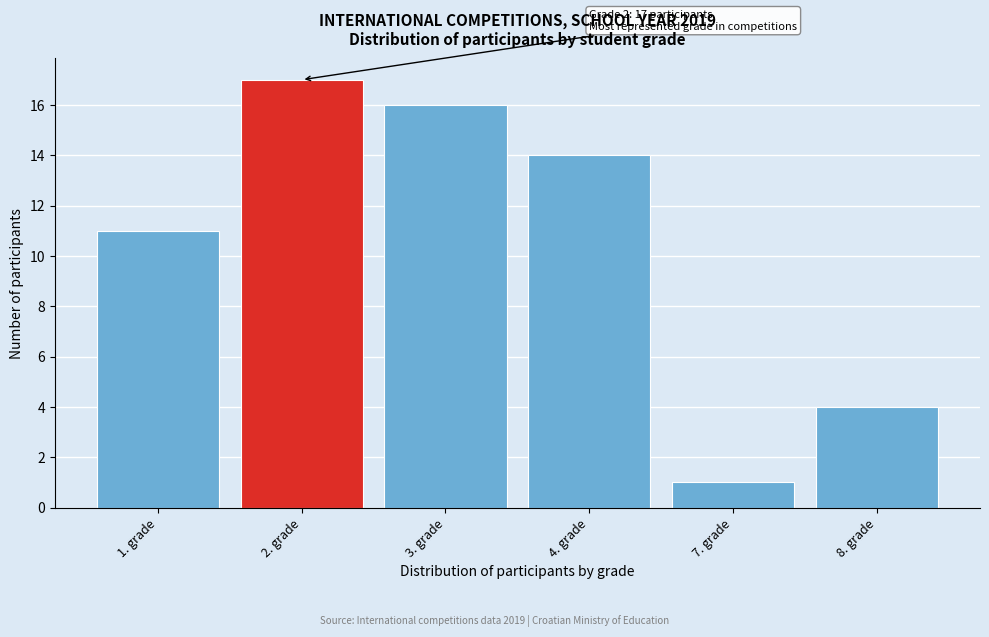

Reading left to right, transcribe all the data shown in this chart.

11	17	16	14	1	4